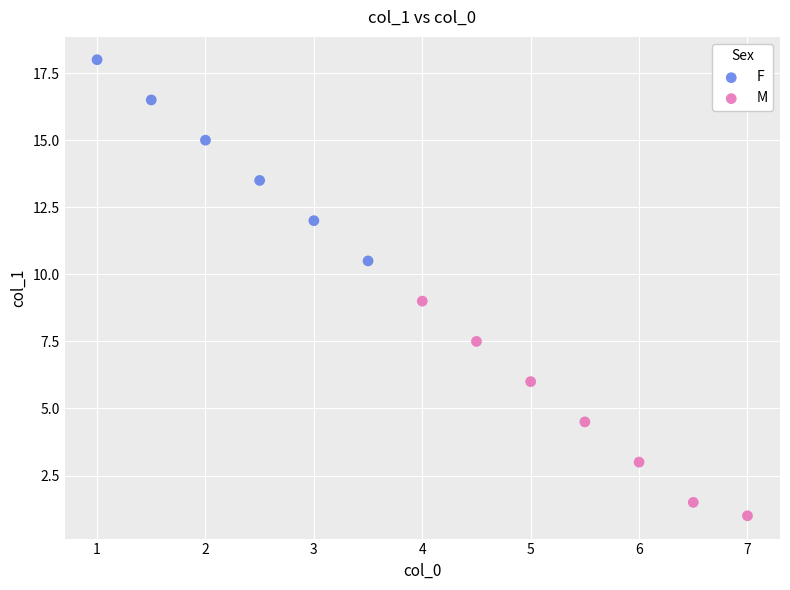

Which series contains the lowest Y value?

M